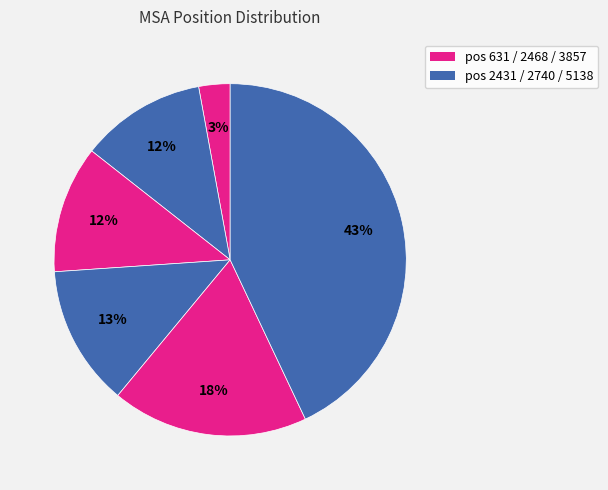

Which category has the smallest portion of the pie?

631